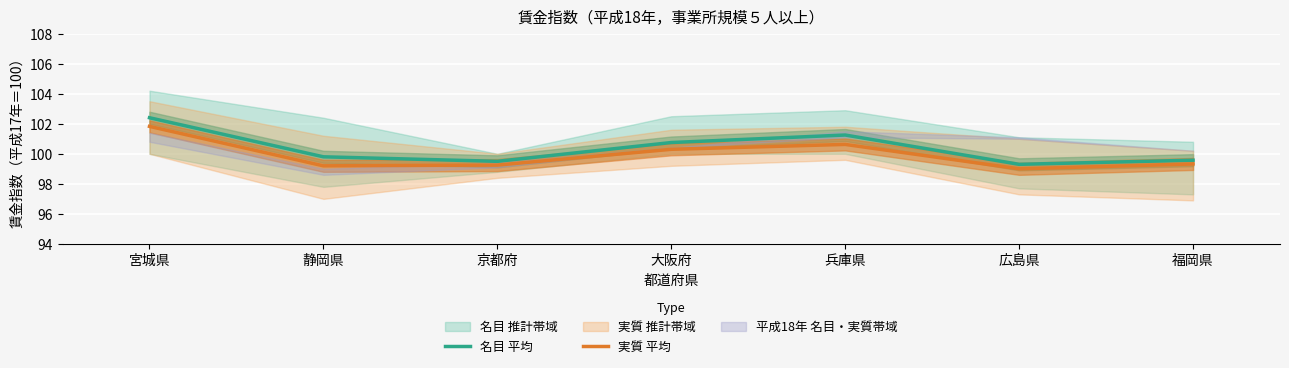

What is the sum of the 名目 平均 values at 京都府 and 広島県?

198.8